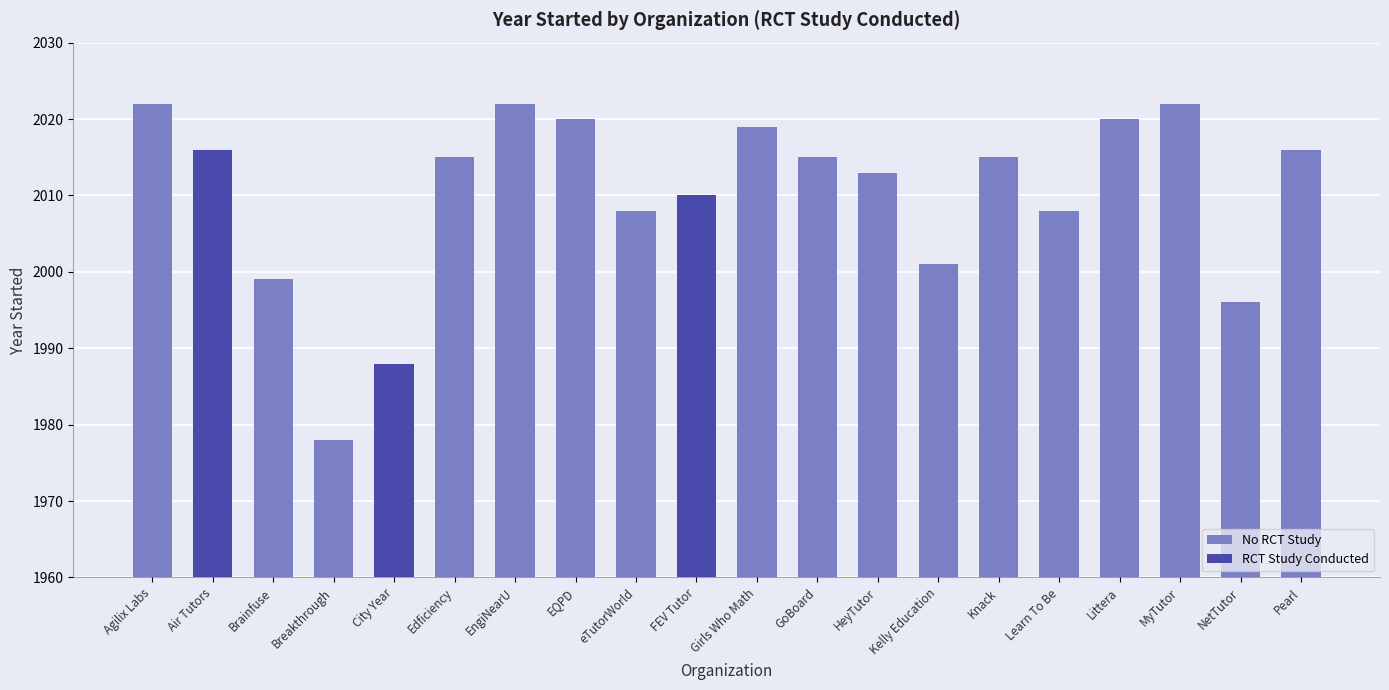

What is the minimum value shown in the chart?

1978